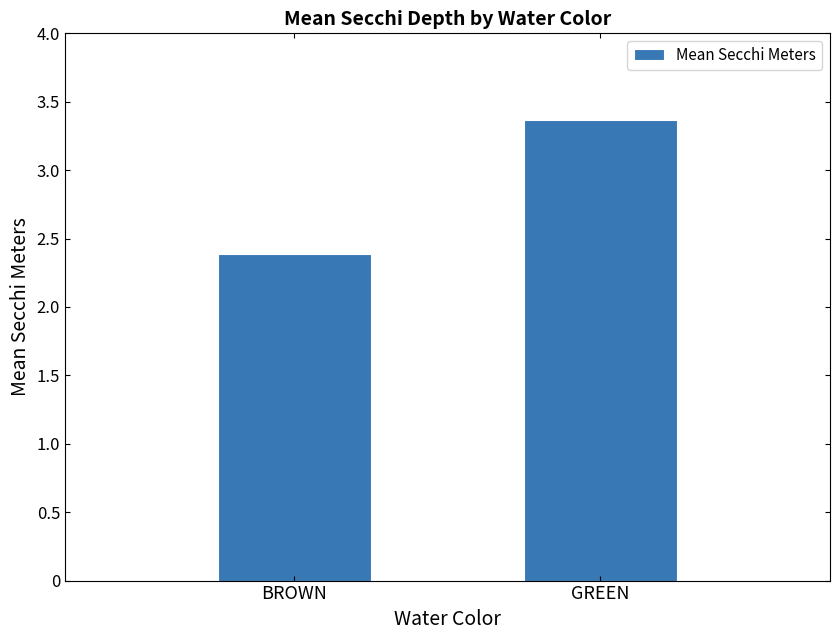

Reading left to right, extract all data points from this chart.

BROWN=2.4	GREEN=3.4